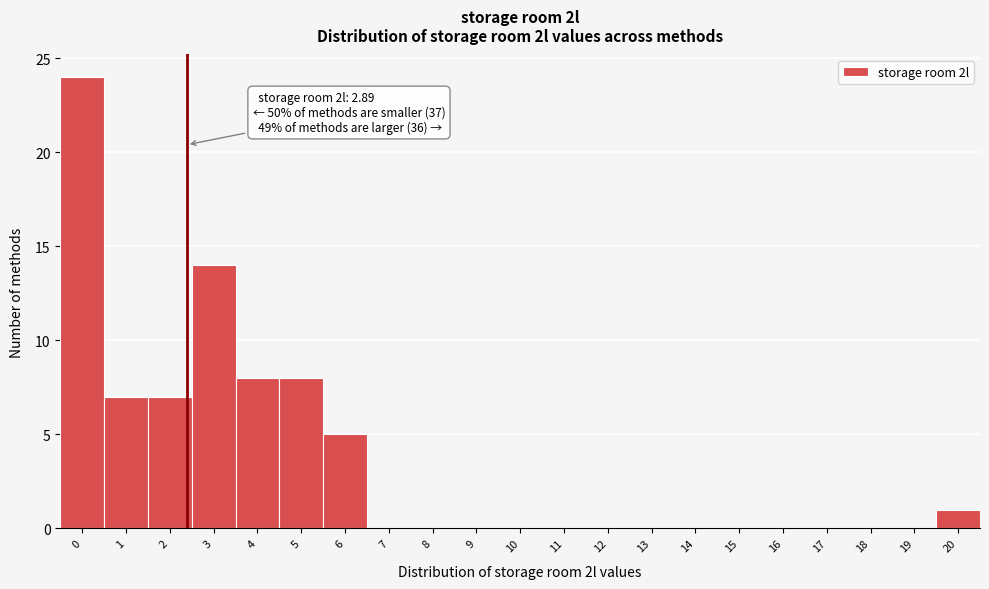

Reading left to right, list all the values displayed in this chart.

0=24	1=7	2=7	3=14	4=8	5=8	6=5	7=0	8=0	9=0	10=0	11=0	12=0	13=0	14=0	15=0	16=0	17=0	18=0	19=0	20=1